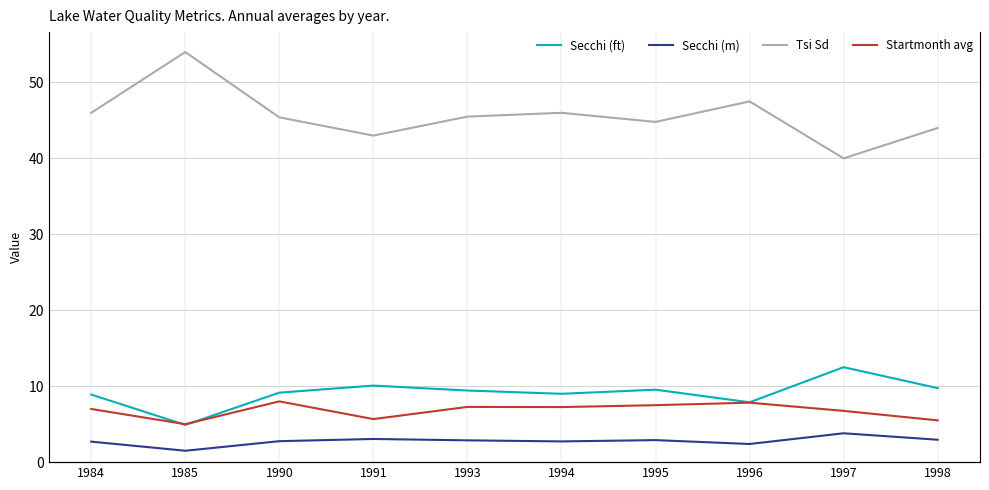

Is this an area chart (filled region under the line)?

No